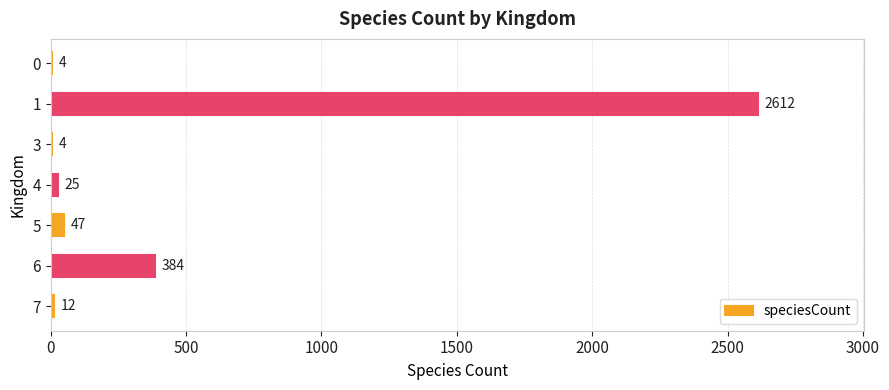

Which has a higher value, 6 or 3?

6